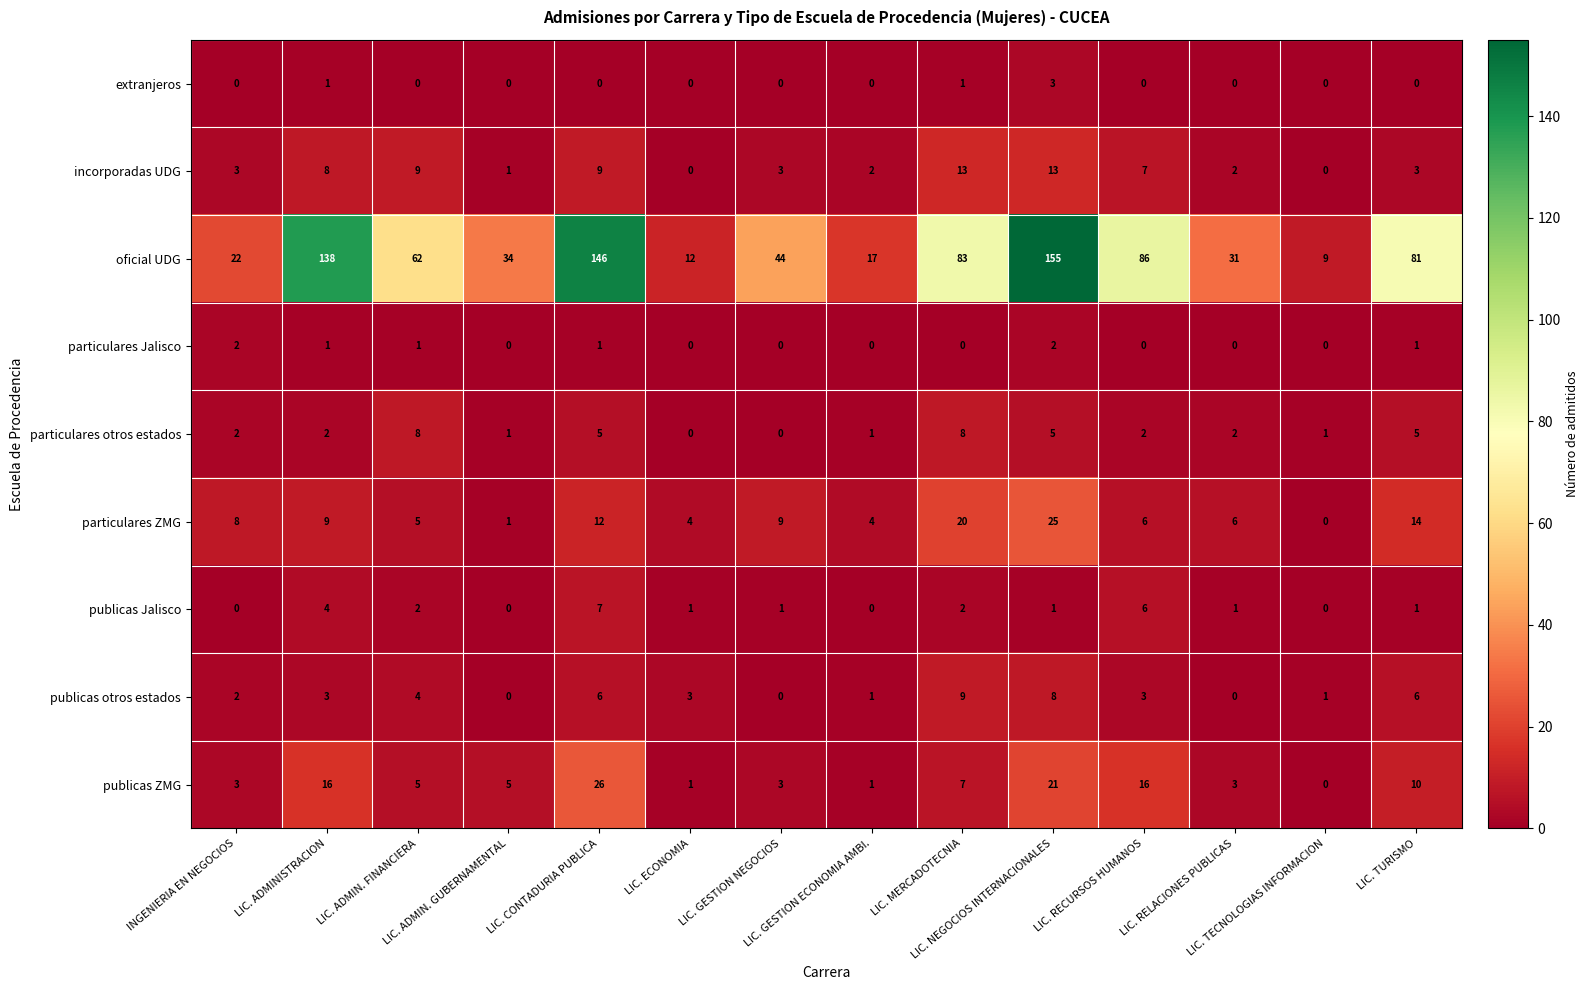

At which category is the sum across all series the highest?

LIC. NEGOCIOS INTERNACIONALES